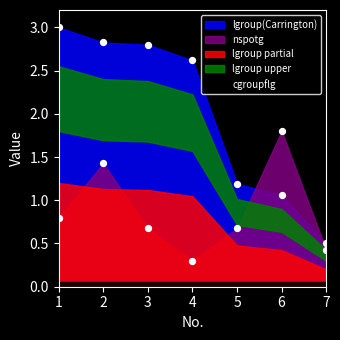

Which series contains the lowest Y value?

nspotg